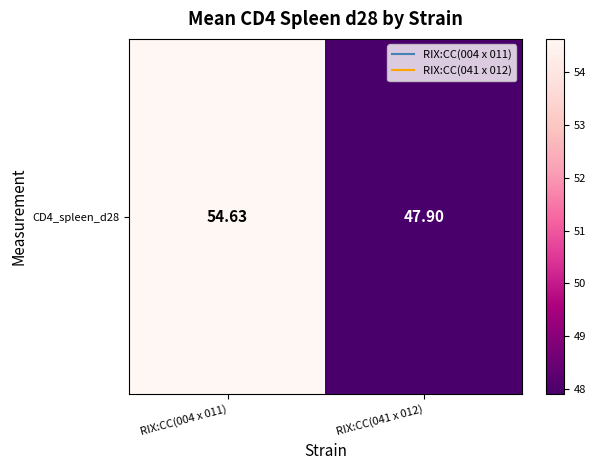

True or false: the data shows 30.8 at RIX:CC(004 x 011).

False